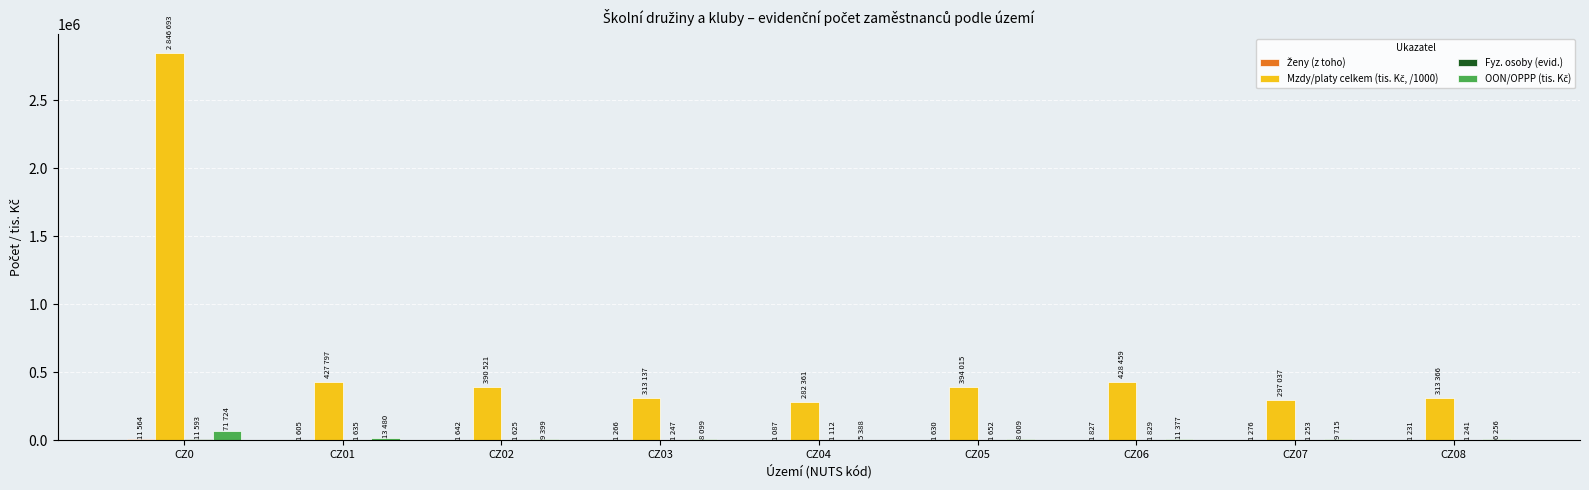

At which category is the sum across all series the highest?

CZ0